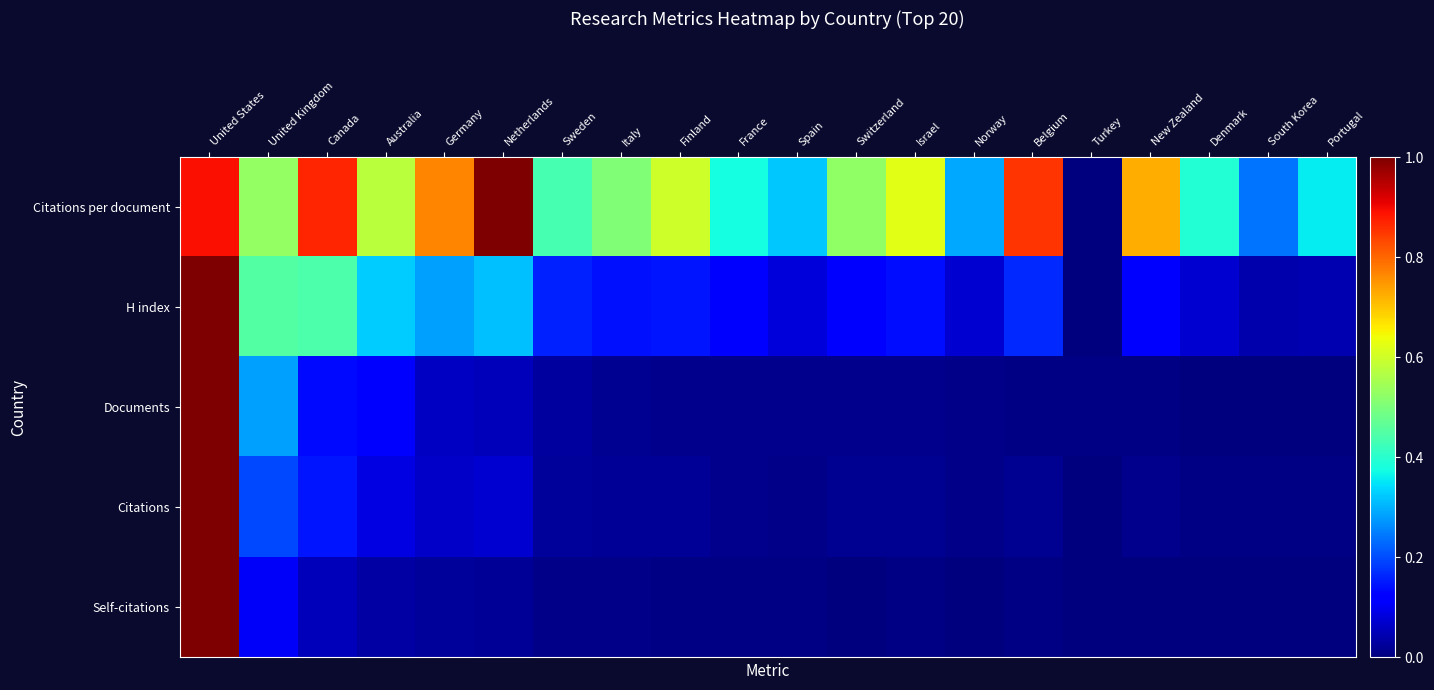

At which category is the sum across all series the highest?

United States